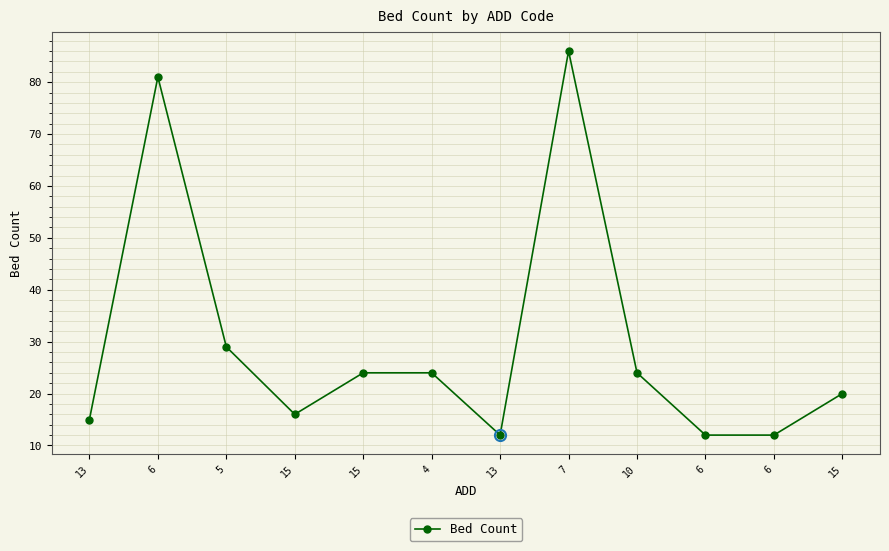

Is this an area chart (filled region under the line)?

No